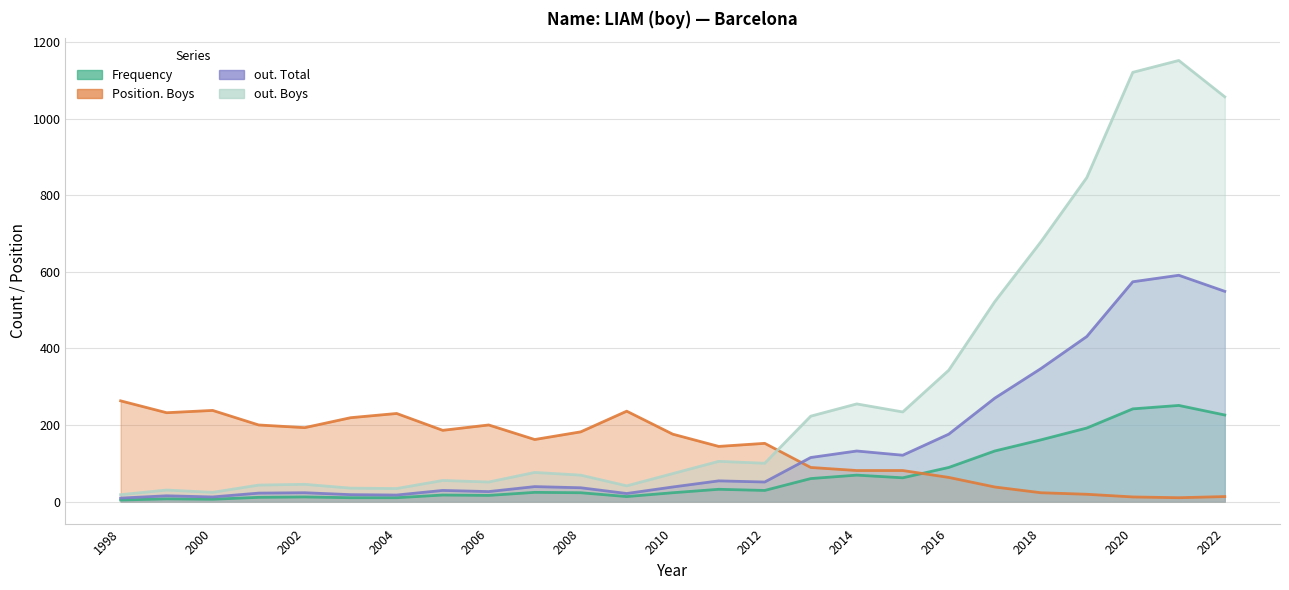

True or false: Position. Boys has more than 2 points higher than both neighbors.

True